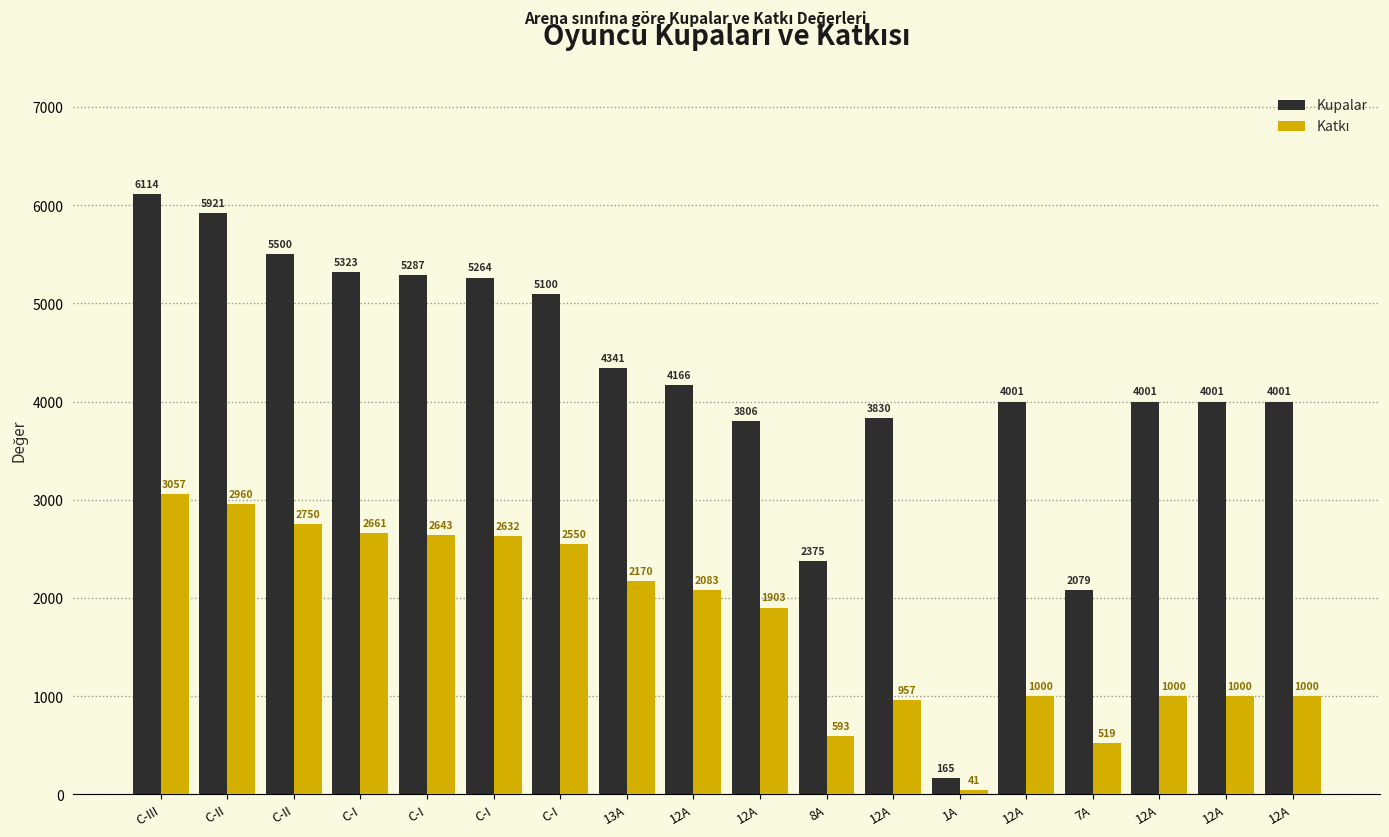

At how many categories does at least one series exceed 1723?

17